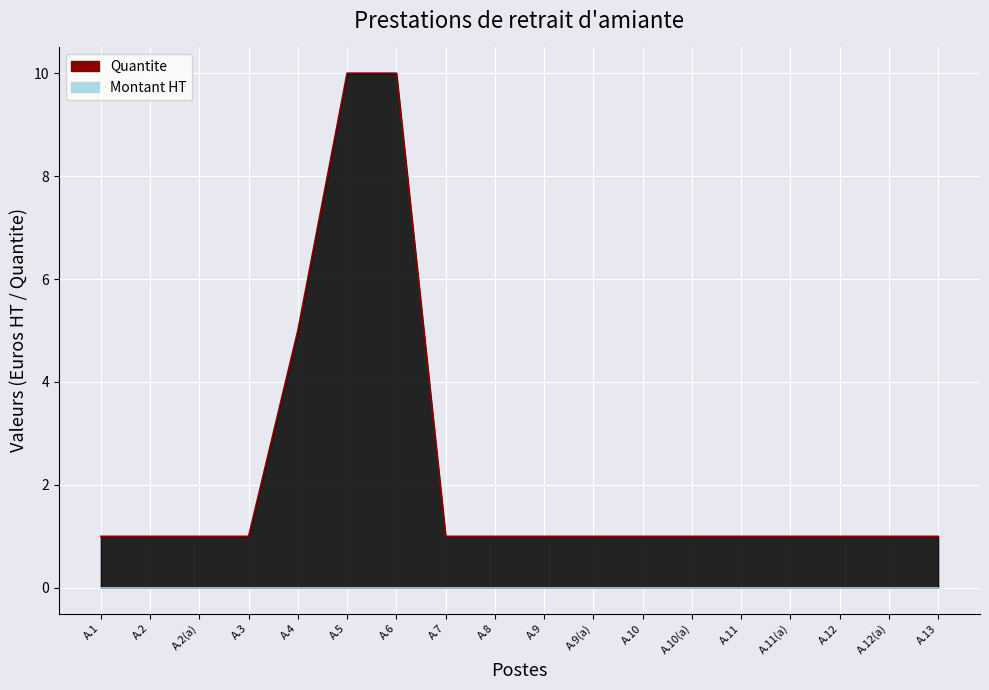

Does the chart display data point markers on the line(s)?

No